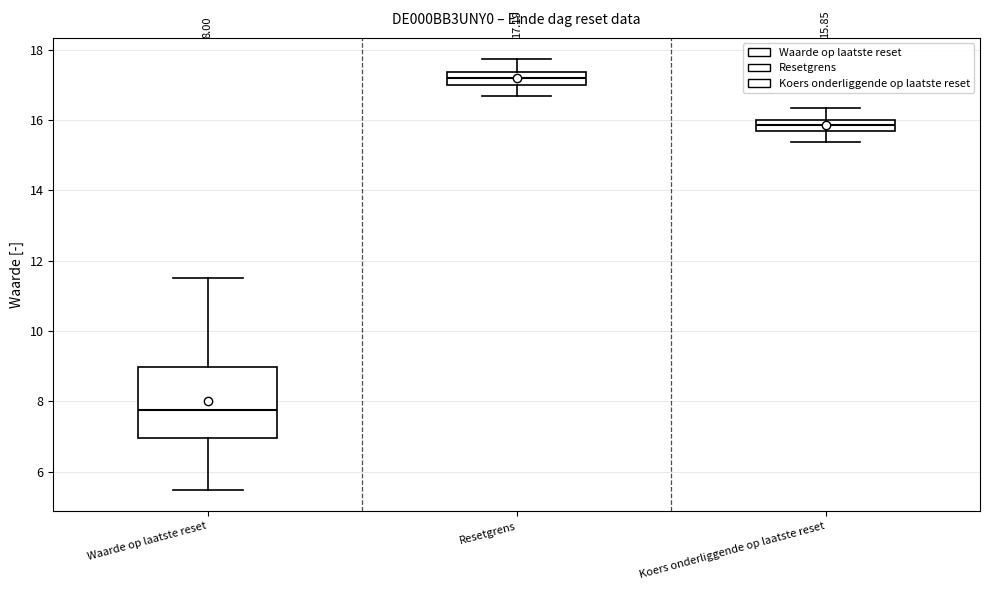

Comparing the boxes themselves (not the whiskers), which one is the tallest?

Waarde op laatste reset